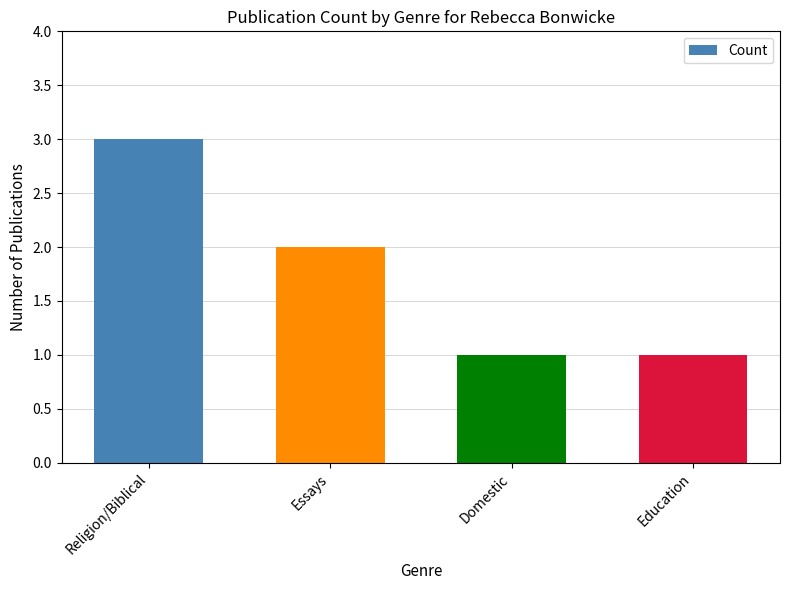

The chart shows a value of 0 at Education. True or false?

False